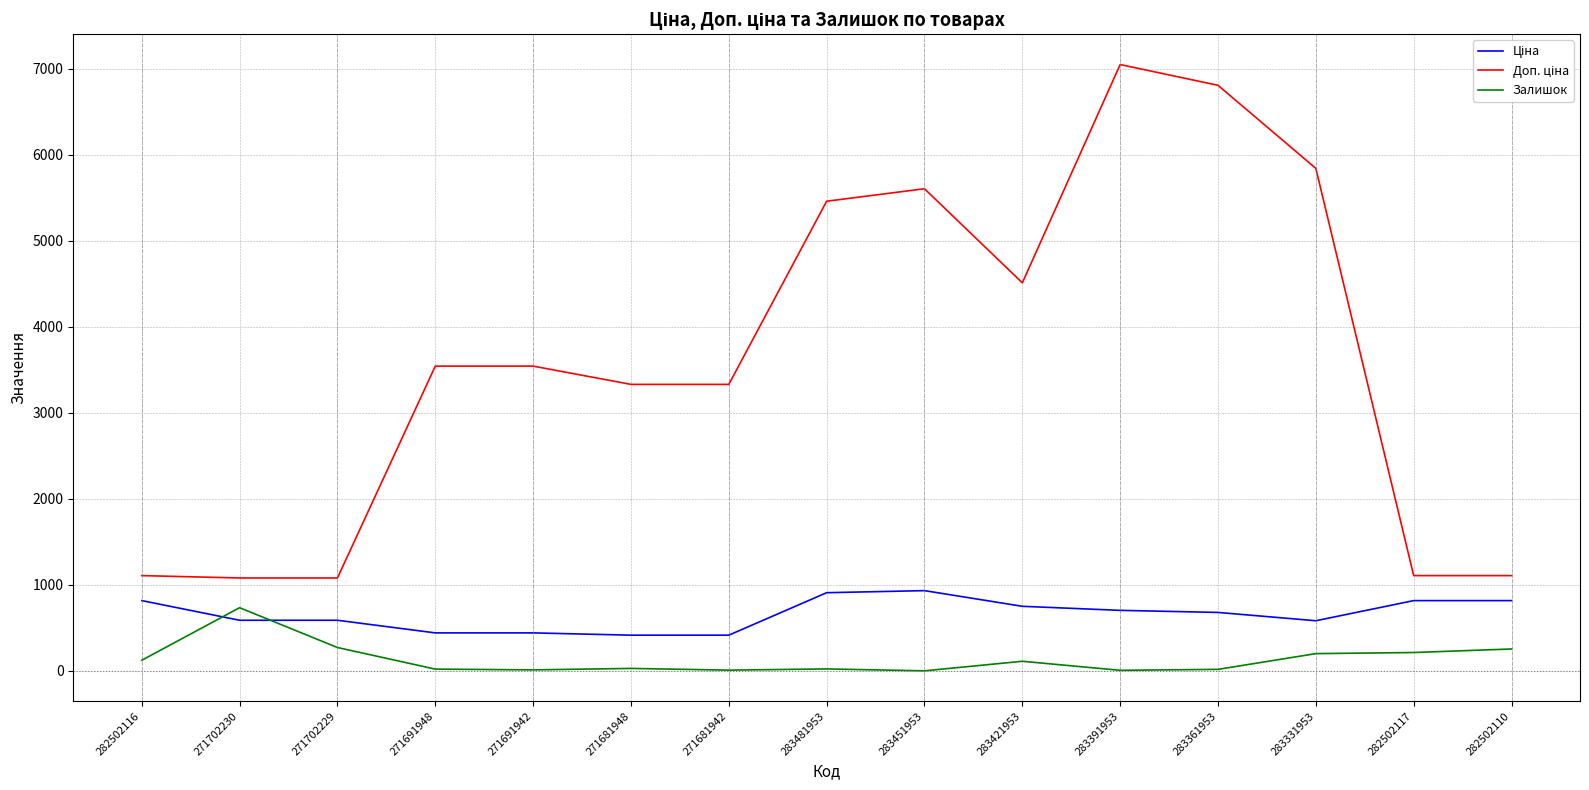

What is the total value across all series at 271702229?

1944.6